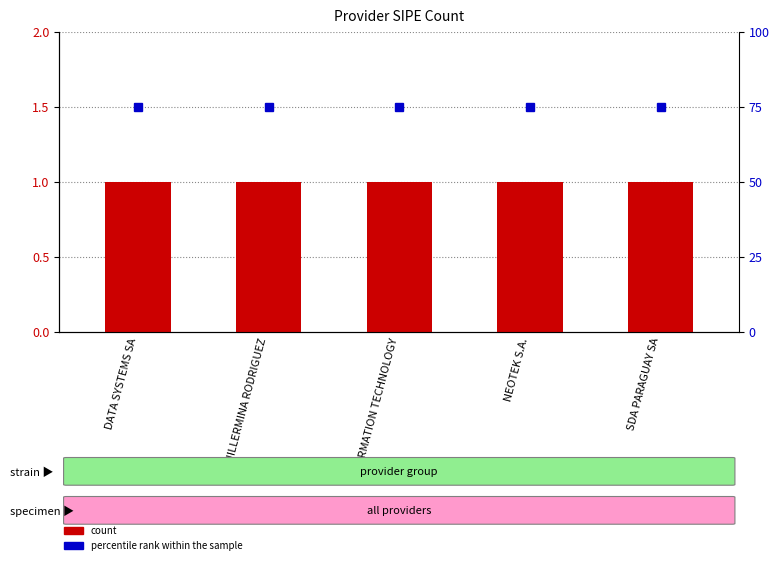

Which series has the largest total across all categories?

percentile rank within the sample